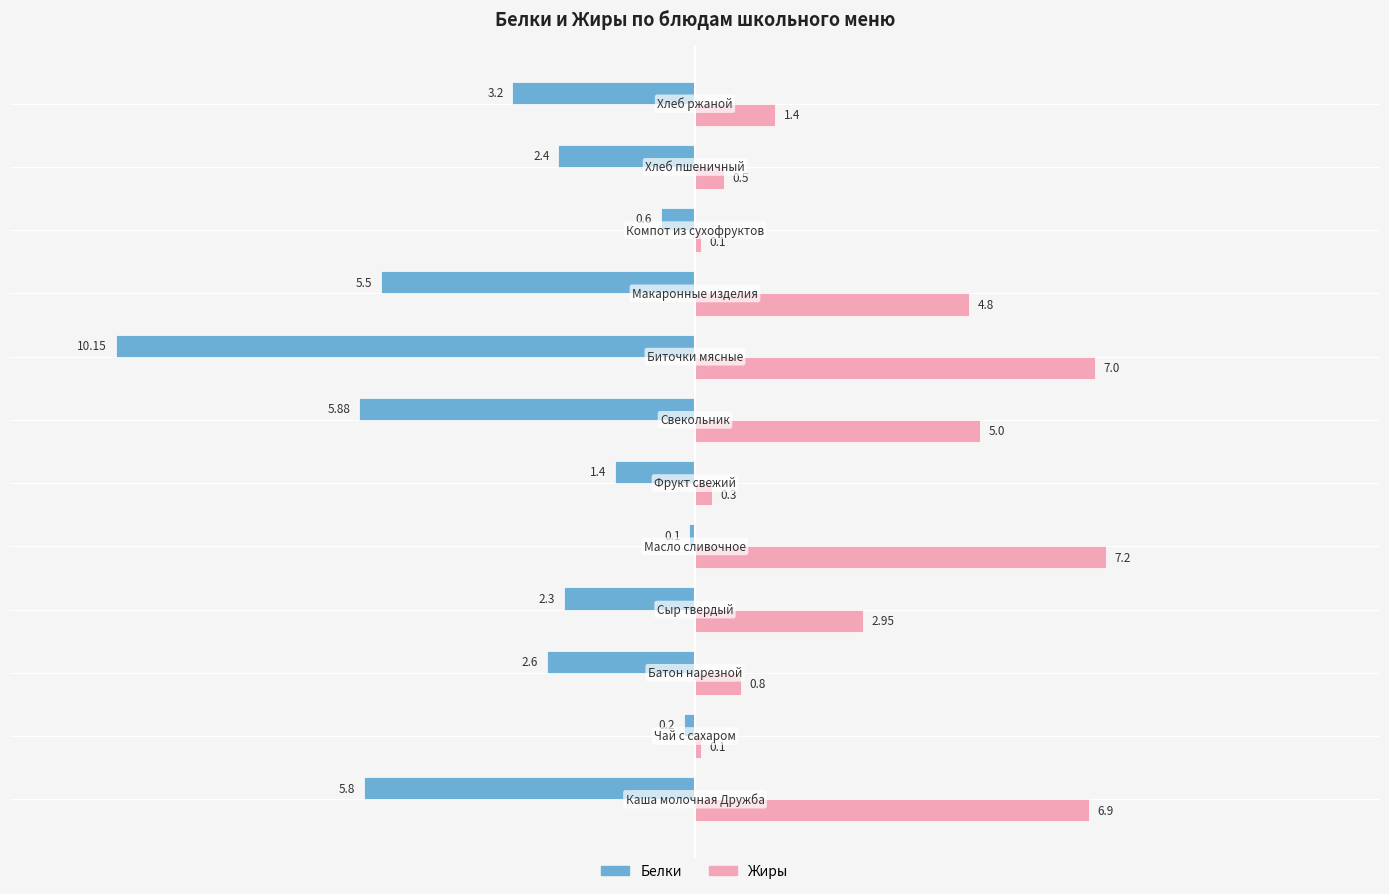

Which series has the largest total across all categories?

Жиры